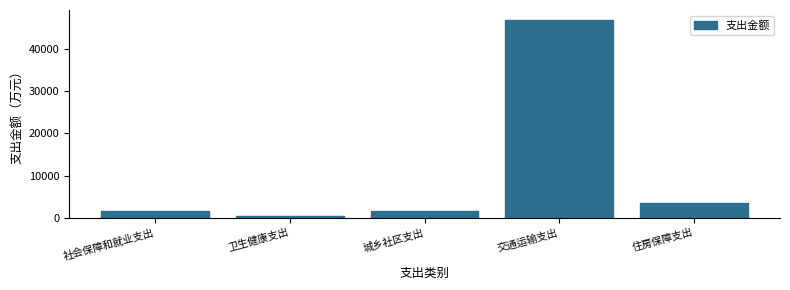

What is the greatest value displayed?

46916.2